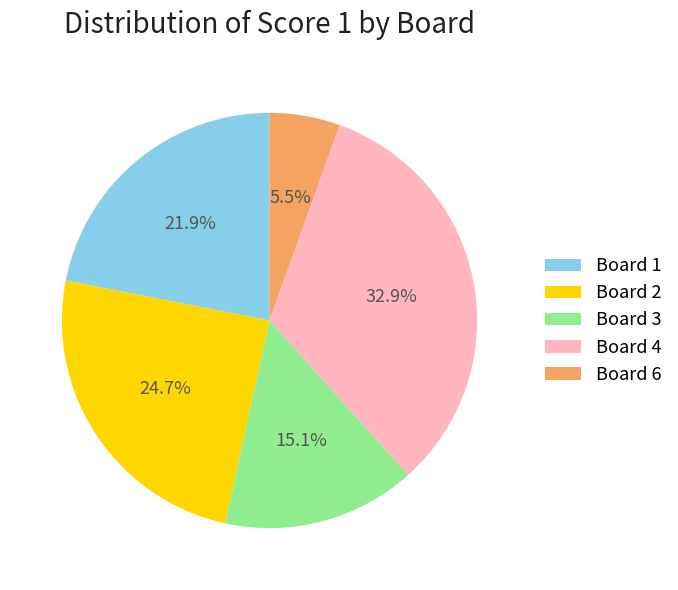

Does any single category account for the majority?

No